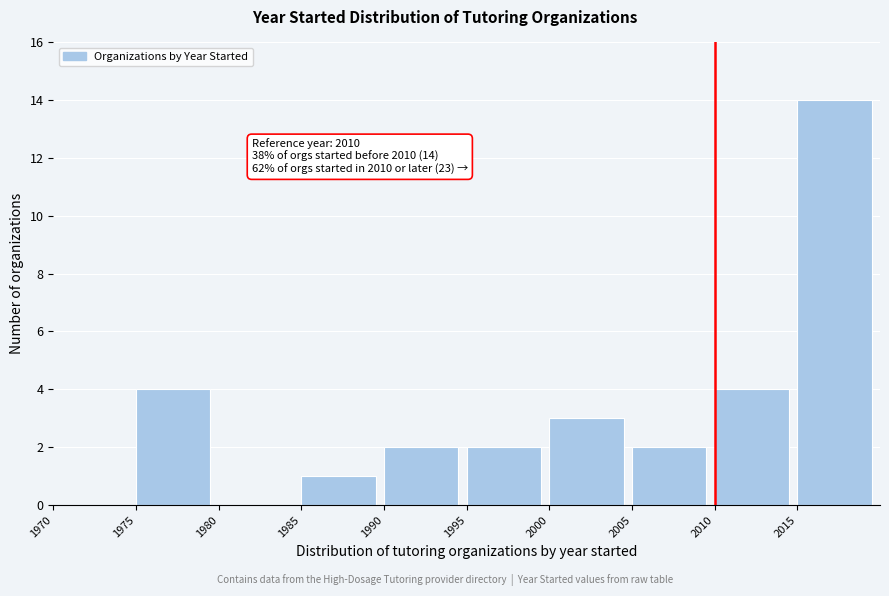

Which range on the x-axis has the tallest bar?

2015 to 2020